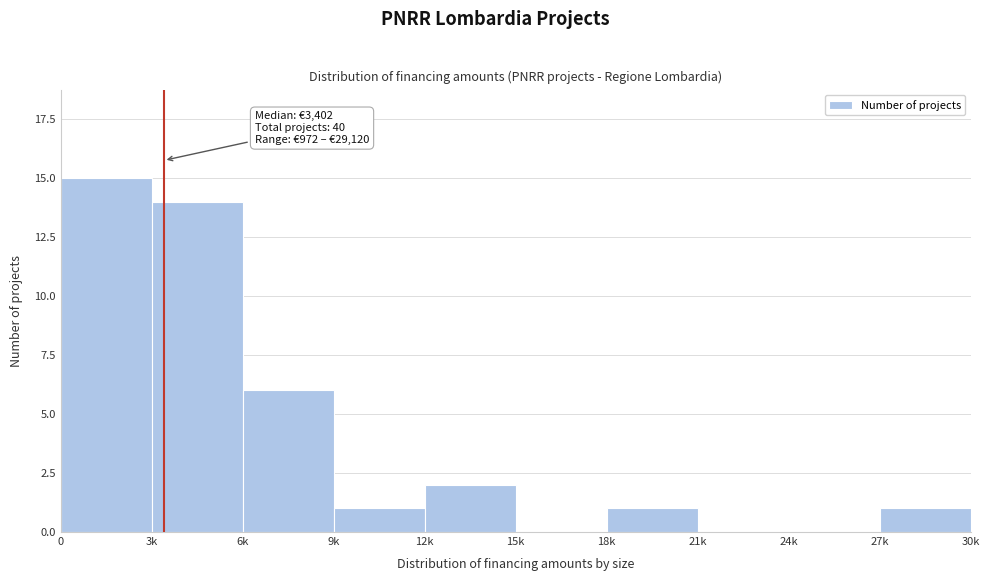

Reading right to left, transcribe all the data shown in this chart.

27k=1	24k=0	21k=0	18k=1	15k=0	12k=2	9k=1	6k=6	3k=14	0=15